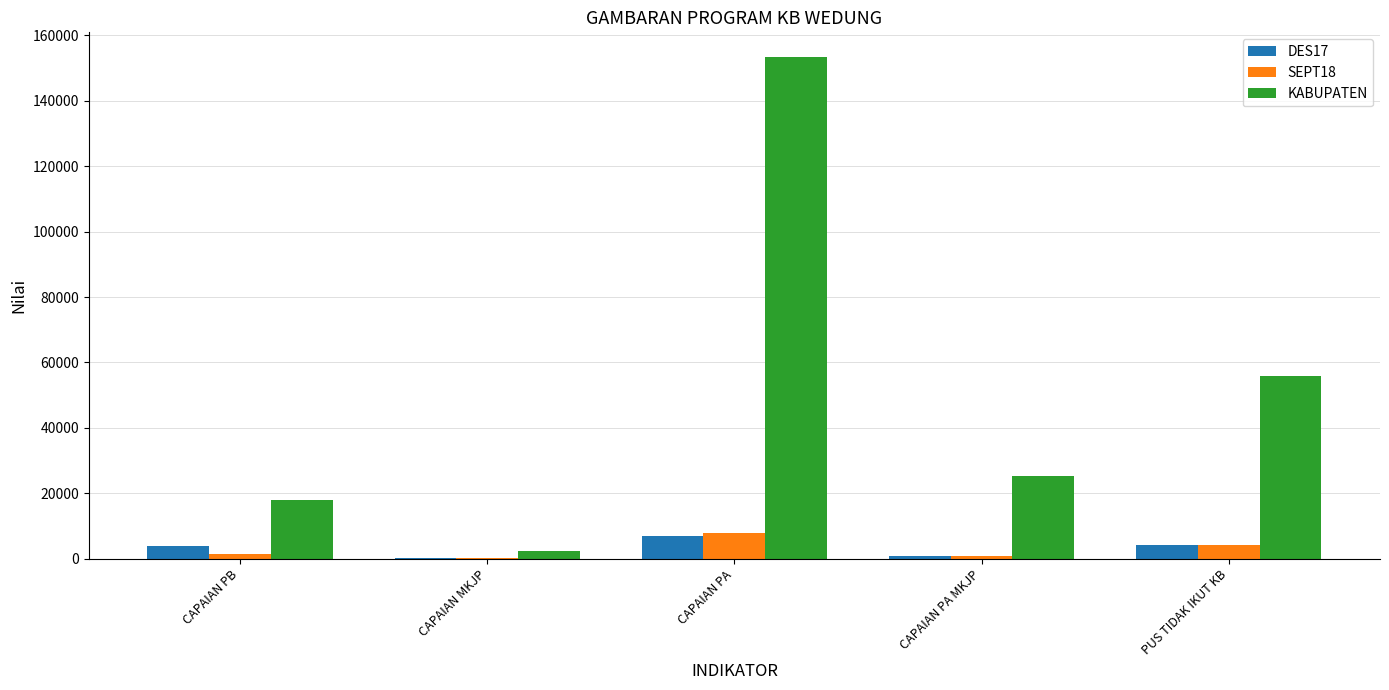

The KABUPATEN series shows 25268 at CAPAIAN PA MKJP. True or false?

True